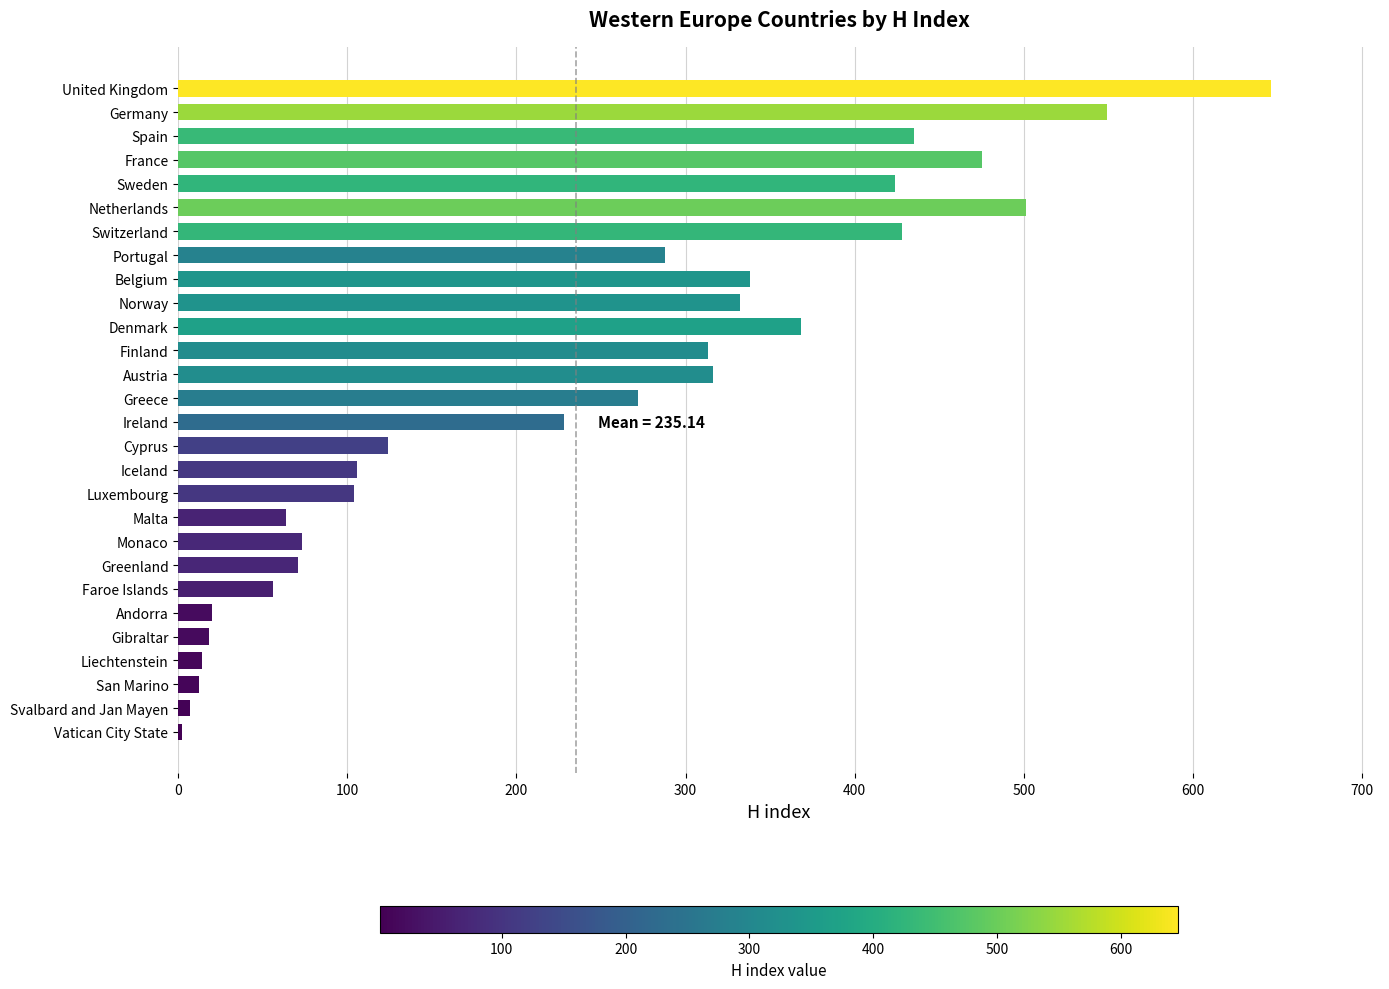

Approximately how many times larger is the value at Norway compared to Greece?

1.2